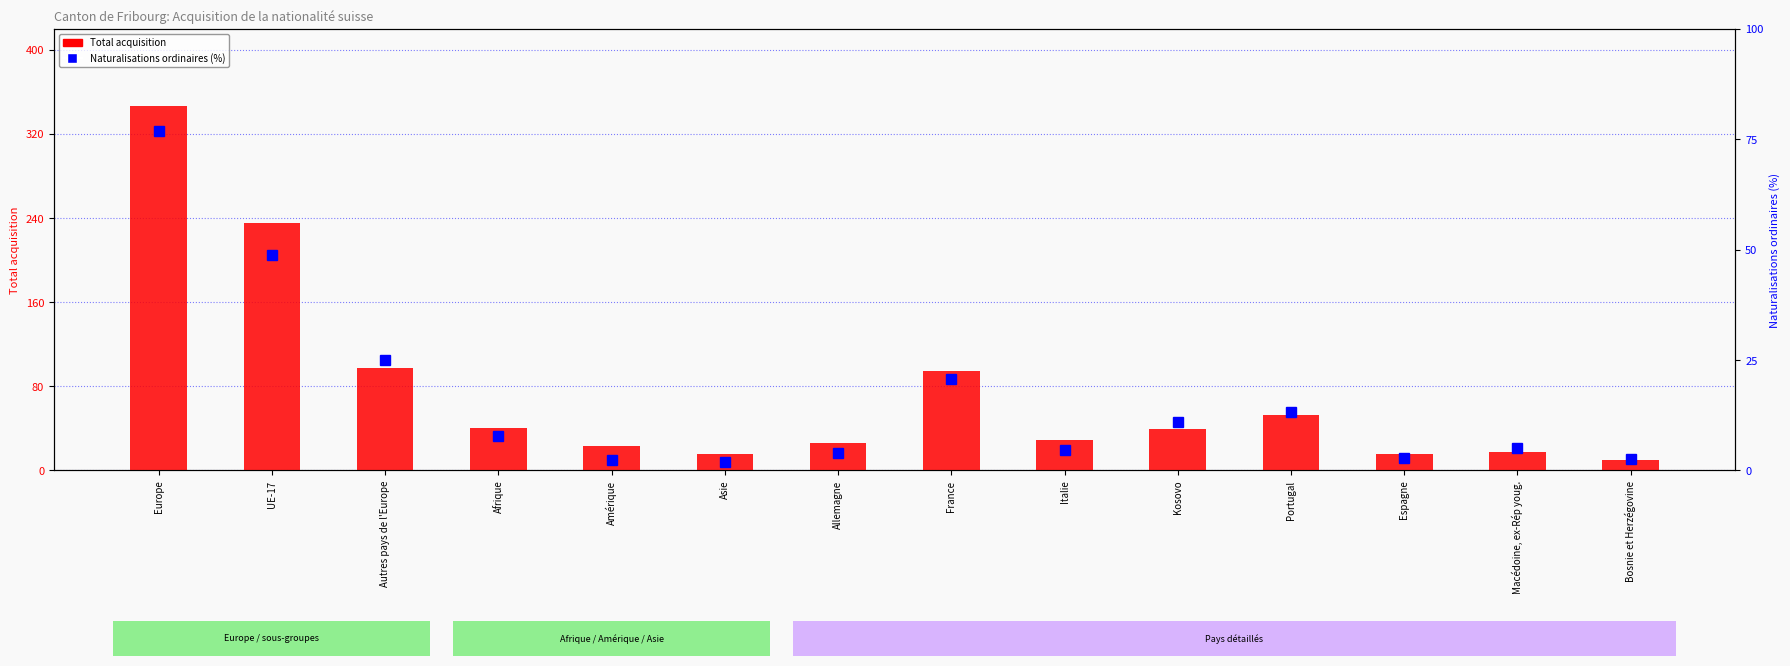

Does the chart contain any negative values?

No